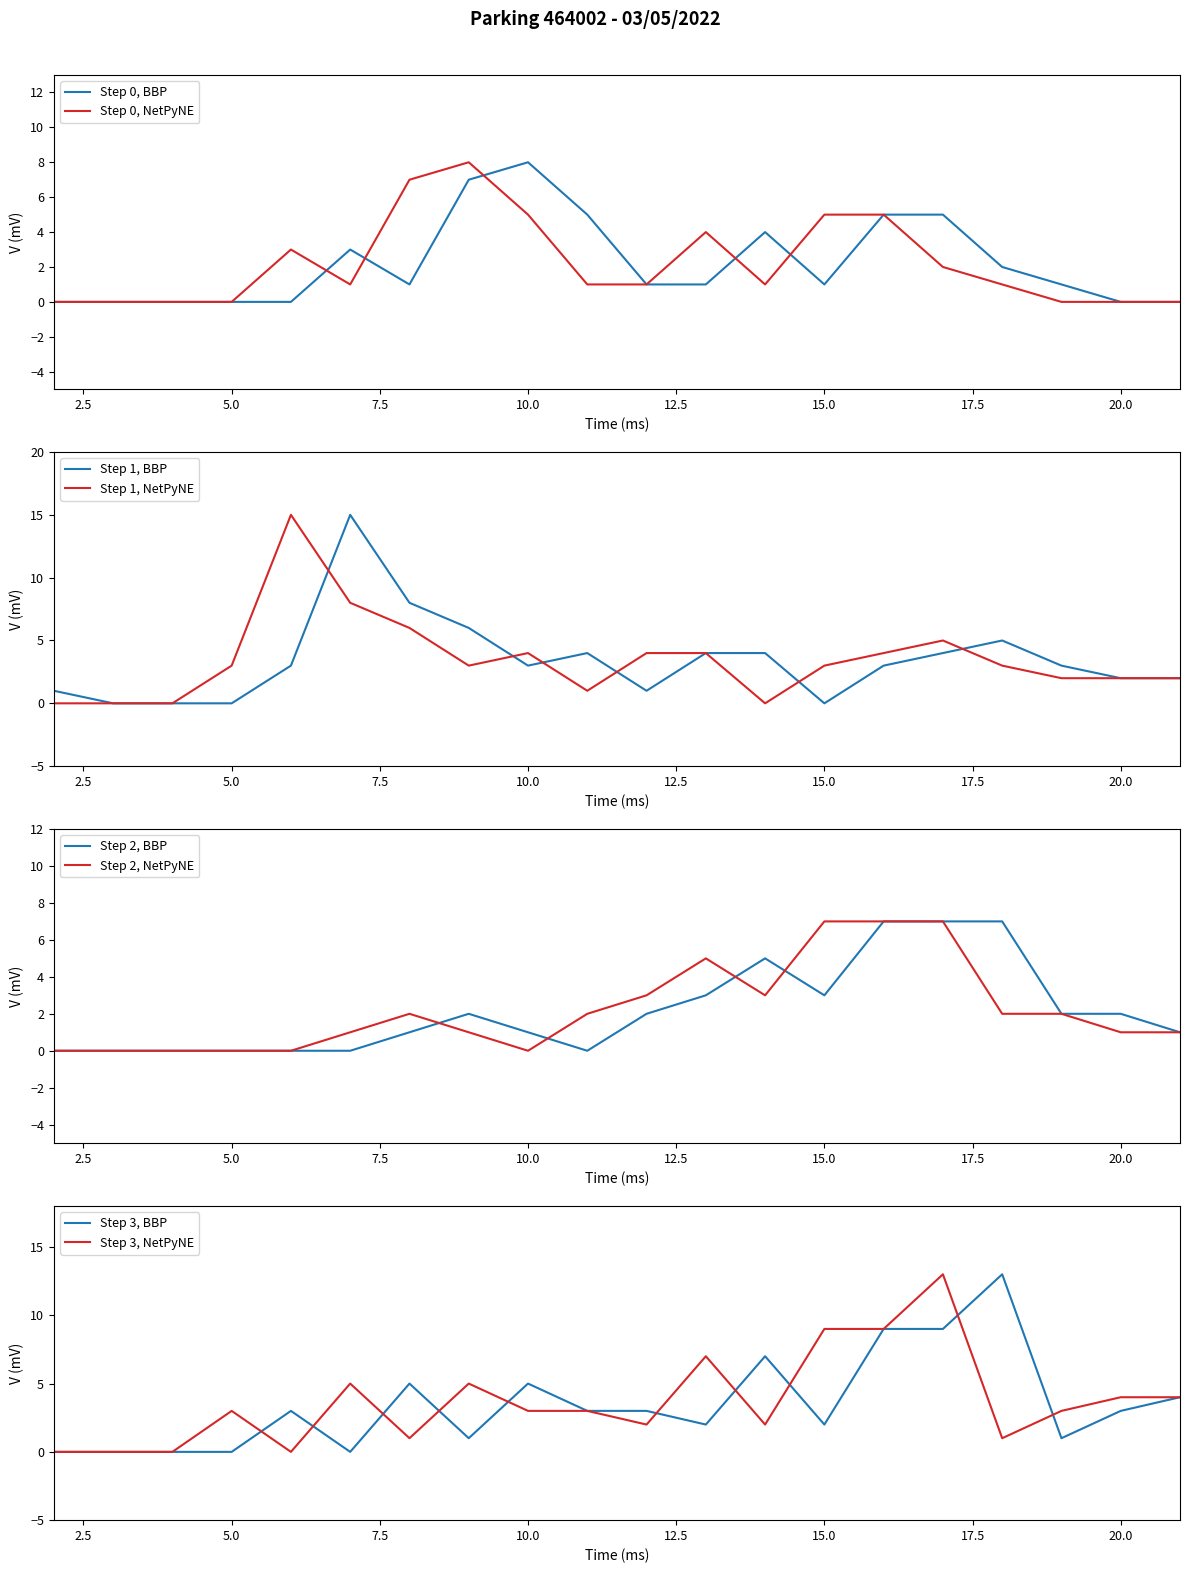

Which series has the widest spread of values?

ENTREES_NB_ABONNE